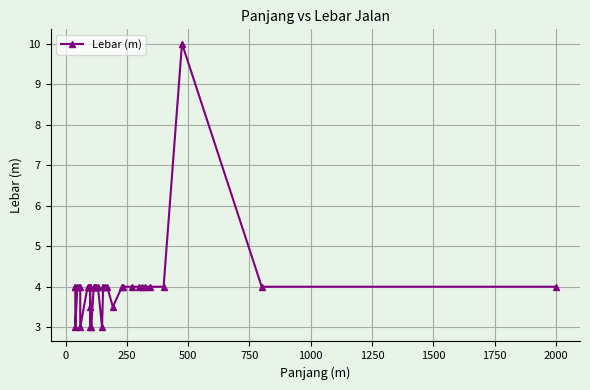

True or false: there are more than 2 points higher than both neighbors.

False